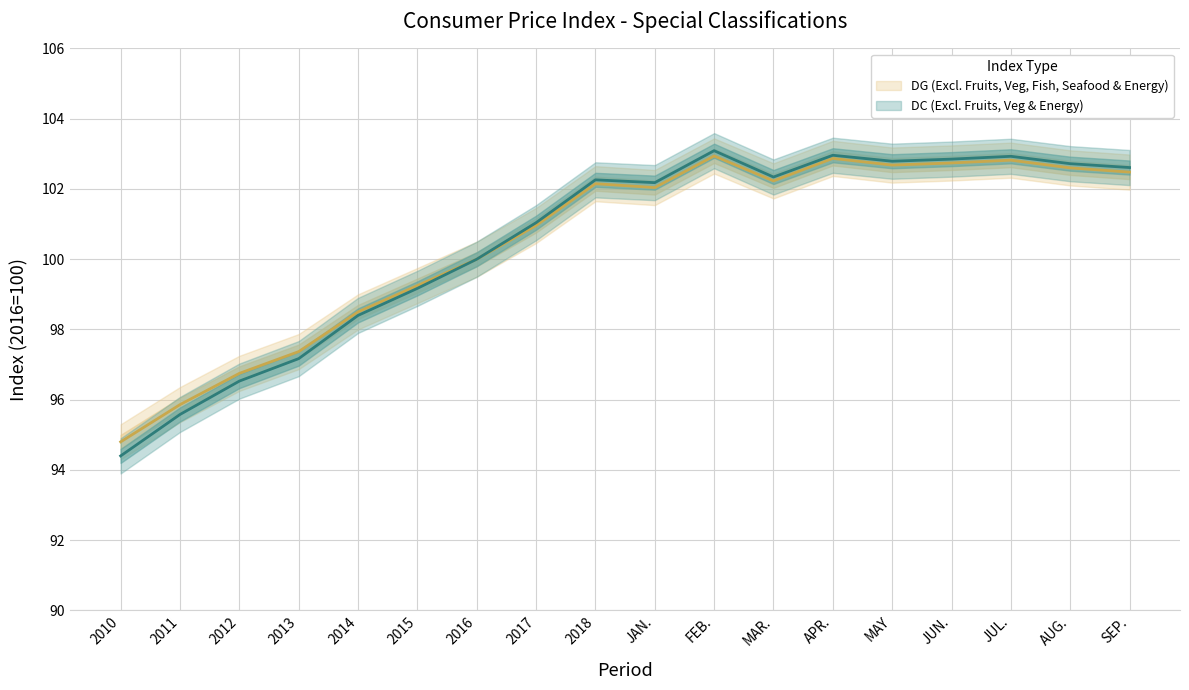

How many interior local peaks does the DC (Excl. Fruits, Veg & Energy) series have?

4